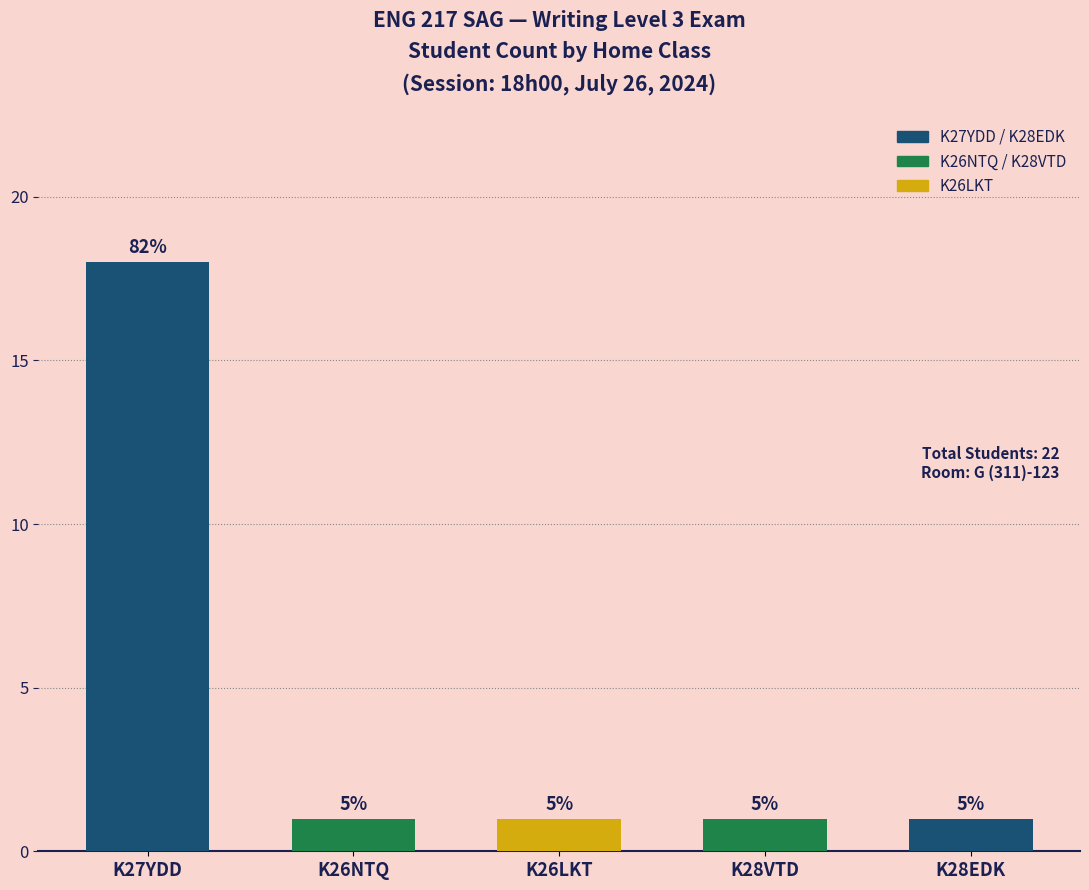

What is the average value?

4